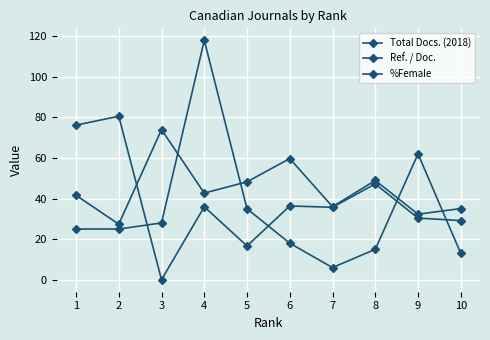

What is the average value of the Ref. / Doc. series?

44.6